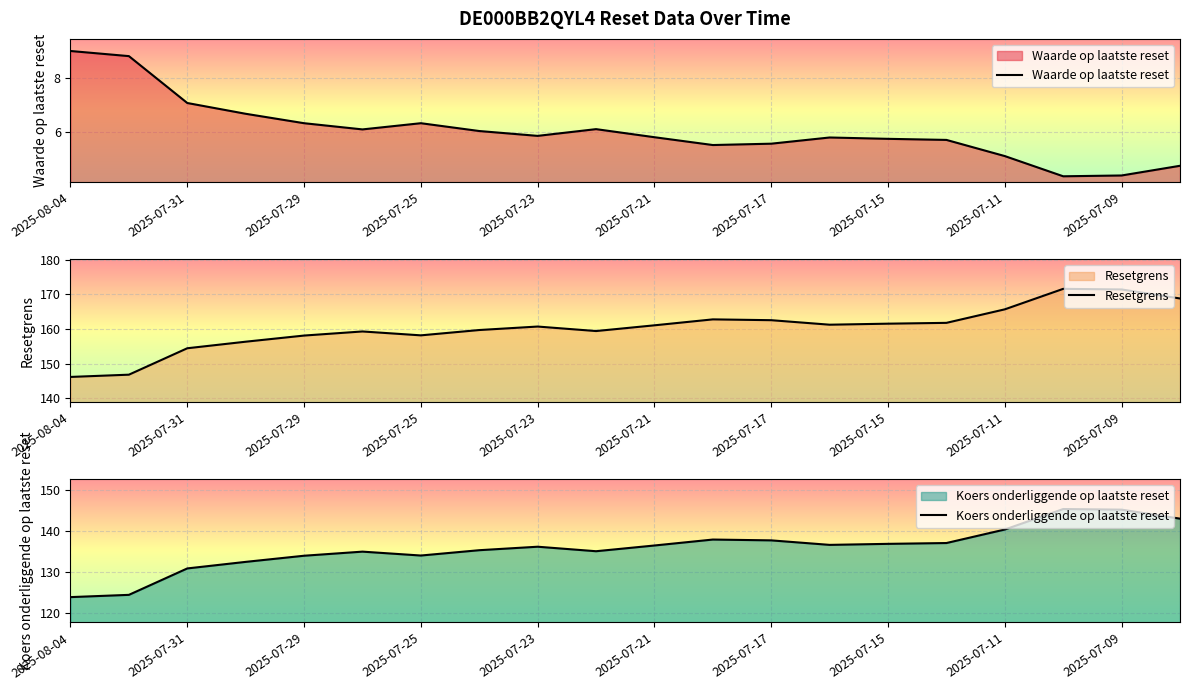

True or false: Resetgrens has a value of 158.2 at 2025-07-25.

True